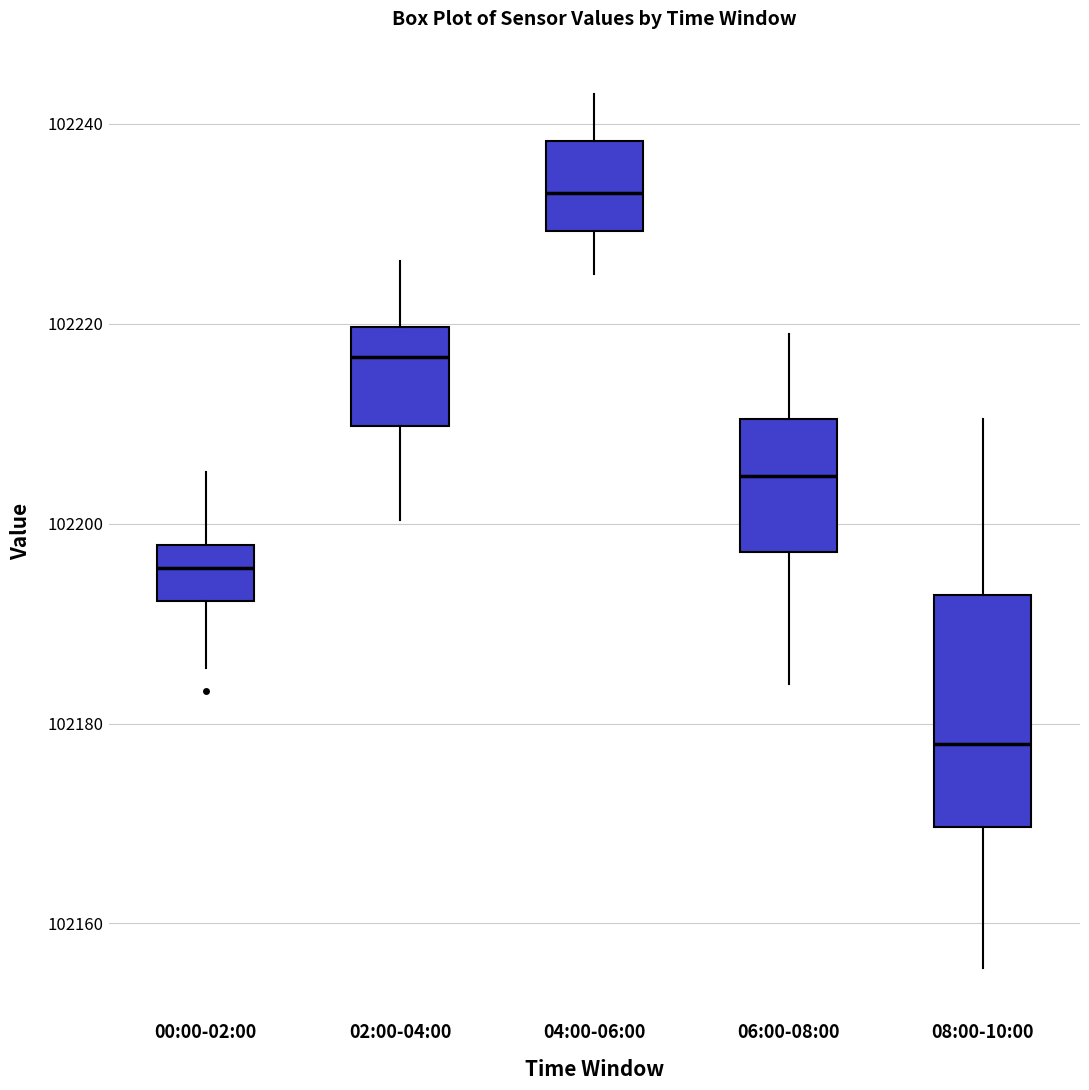

Reading left to right, read every box against the y-axis: the position of its median line, the range the box covers, and the ends of its whiskers. The values are not printed on the chart, so give them approximately, as read against the axis.

00:00-02:00: median 102196, box 102192 to 102198, whiskers 102186 to 102206
02:00-04:00: median 102216, box 102210 to 102220, whiskers 102200 to 102226
04:00-06:00: median 102234, box 102230 to 102238, whiskers 102226 to 102244
06:00-08:00: median 102204, box 102198 to 102210, whiskers 102184 to 102220
08:00-10:00: median 102178, box 102170 to 102192, whiskers 102156 to 102210